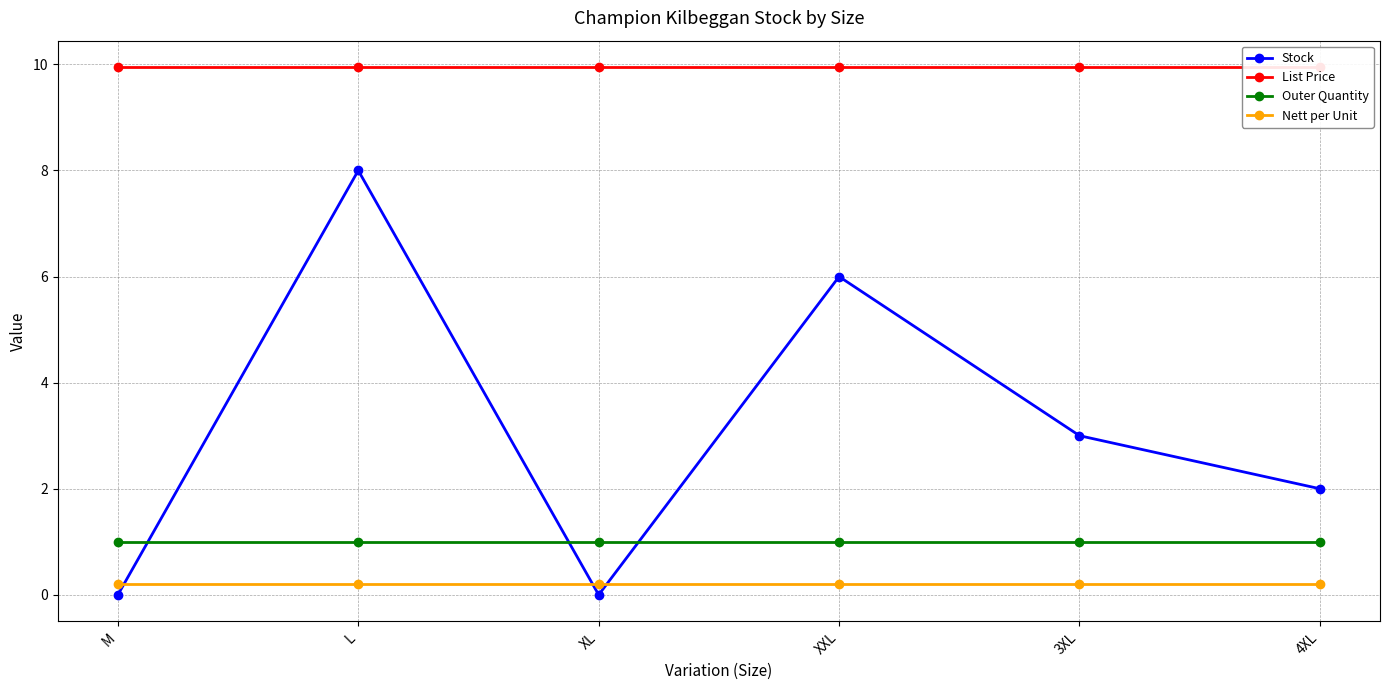

What is the value of the Nett per Unit point at the 5th from the left?

0.2